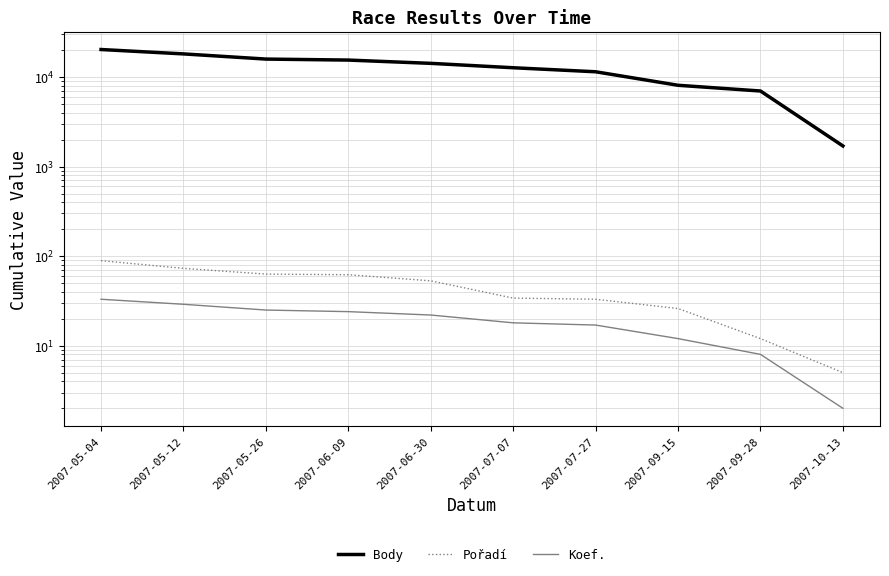

True or false: Koef. and Body cross at least once.

False